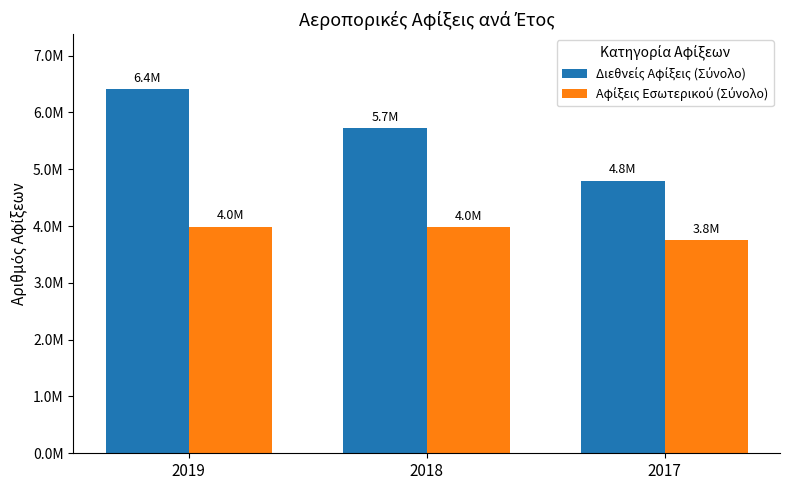

Which series has the widest spread of values?

Διεθνείς Αφίξεις (Σύνολο)